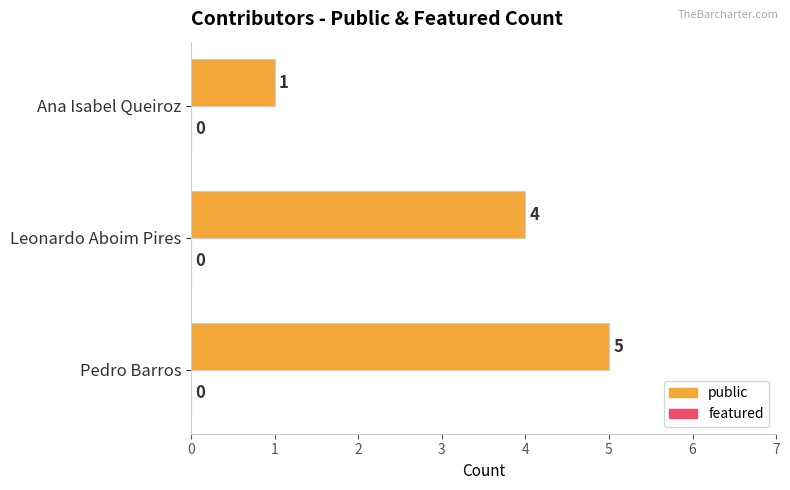

How many series are shown in this chart?

1